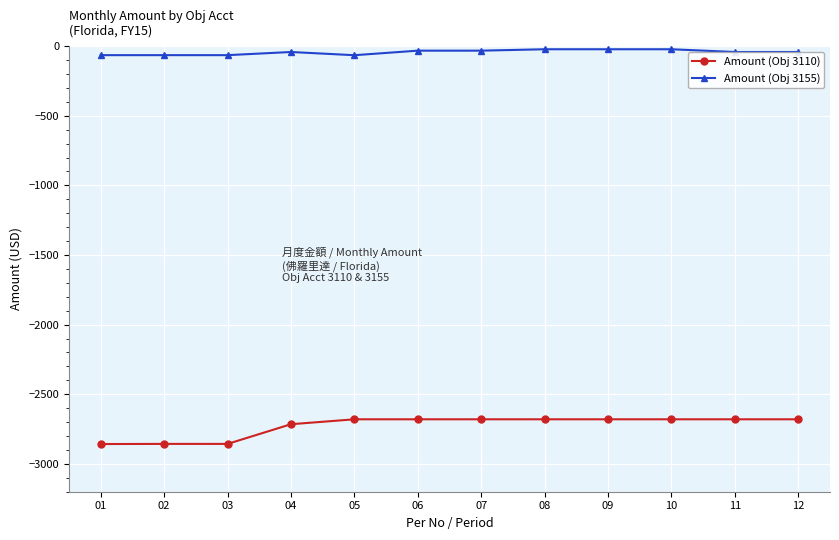

List the series in order of their overall mean, highest first.

Amount (Obj 3155), Amount (Obj 3110)